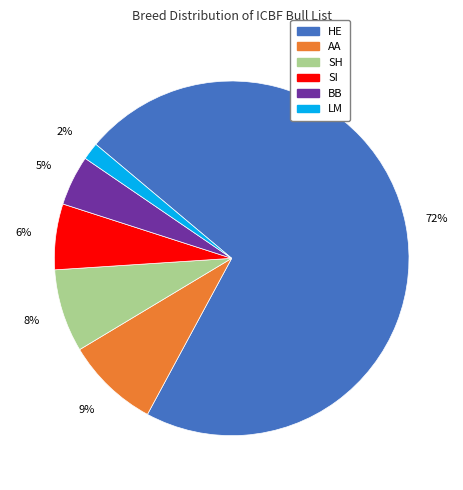

The HE slice represents 72% of the pie. True or false?

True